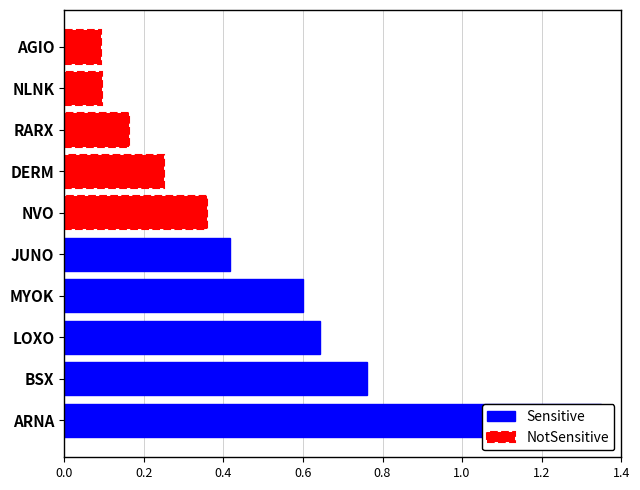

How many series are shown in this chart?

2